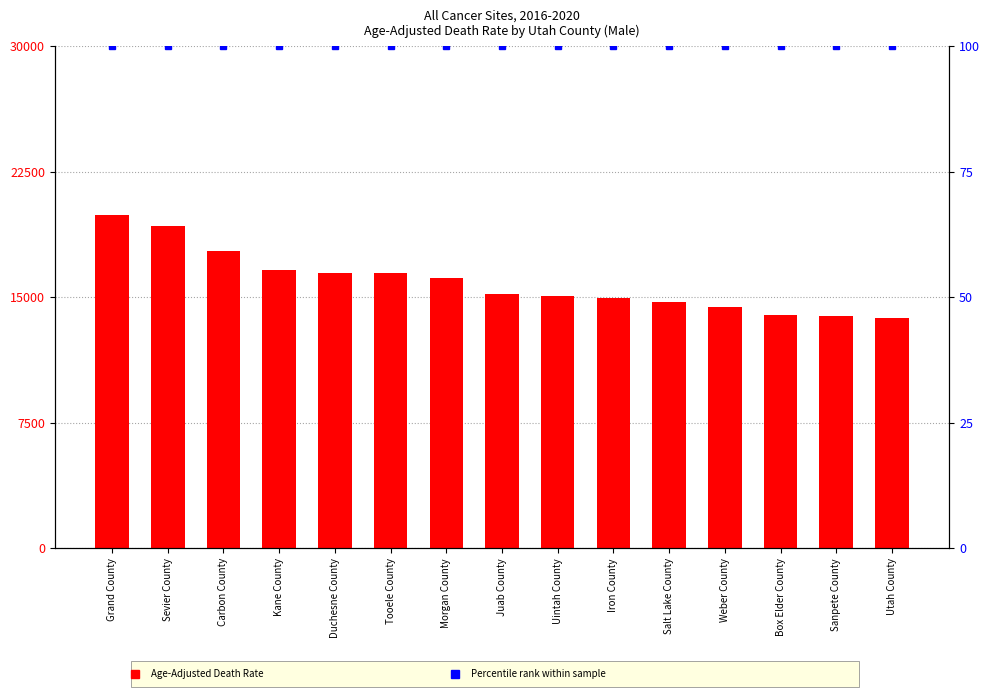

List the labels in order of value, largest first.

Grand County, Sevier County, Carbon County, Kane County, Duchesne County, Tooele County, Morgan County, Juab County, Uintah County, Iron County, Salt Lake County, Weber County, Box Elder County, Sanpete County, Utah County